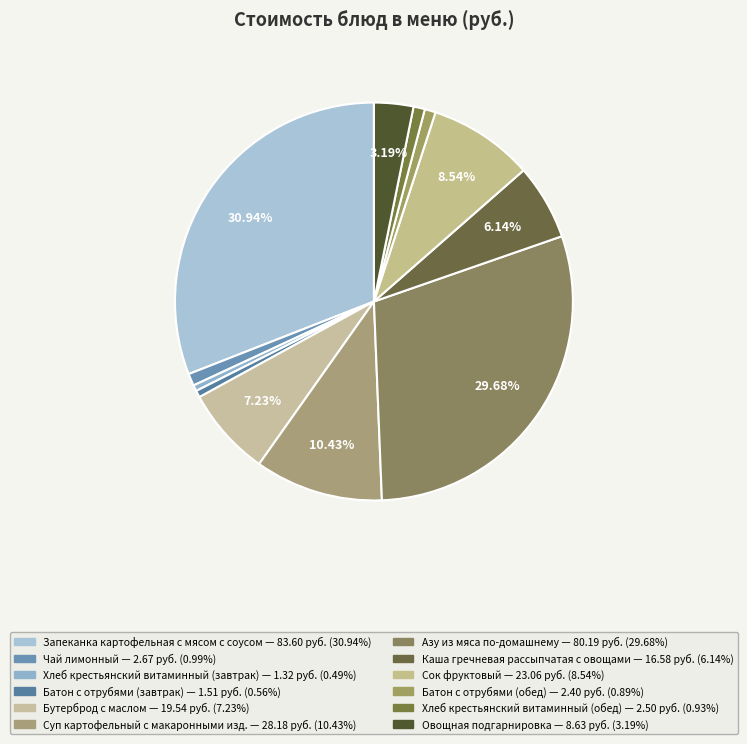

Rank the categories by value from highest to lowest.

Запеканка картофельная с мясом с соусом, Азу из мяса по-домашнему, Суп картофельный с макаронными изд., Сок фруктовый, Бутерброд с маслом, Каша гречневая рассыпчатая с овощами, Овощная подгарнировка, Чай лимонный, Хлеб крестьянский витаминный (обед), Батон с отрубями (обед), Батон с отрубями (завтрак), Хлеб крестьянский витаминный (завтрак)